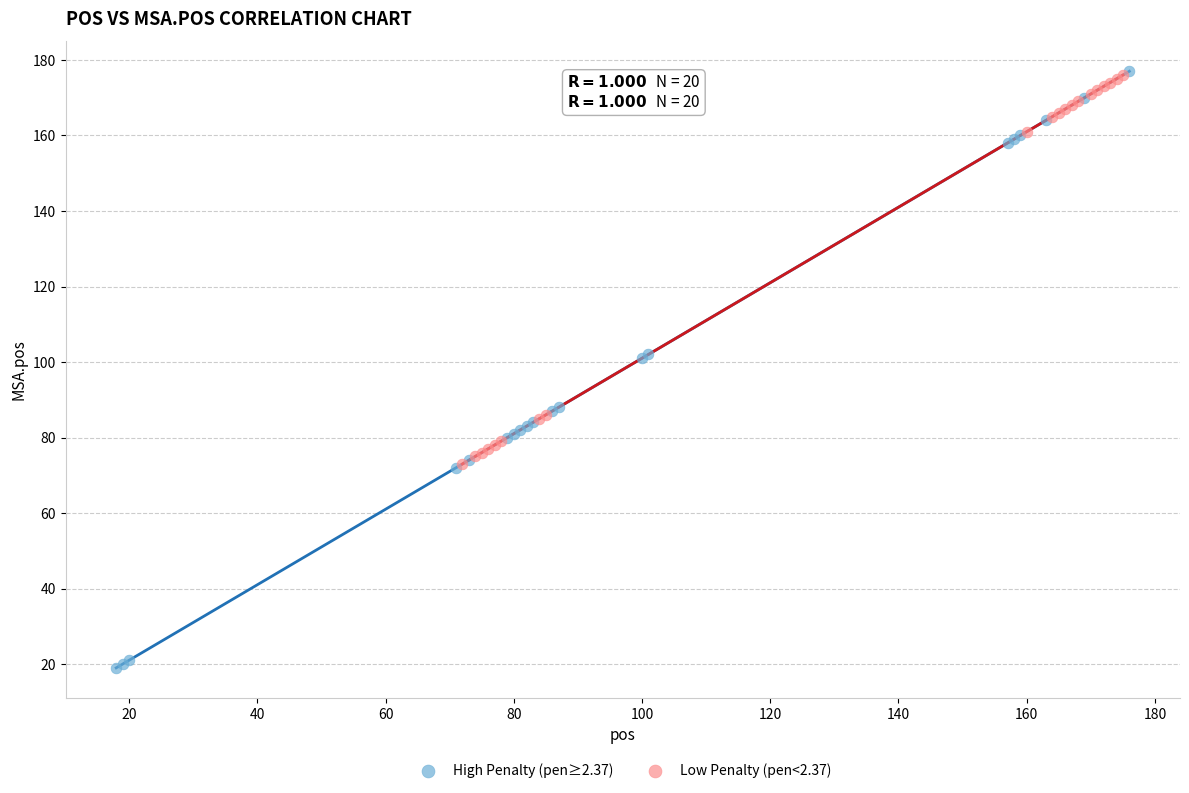

What are all the series names shown in the legend?

High Penalty (pen≥2.37), Low Penalty (pen<2.37)